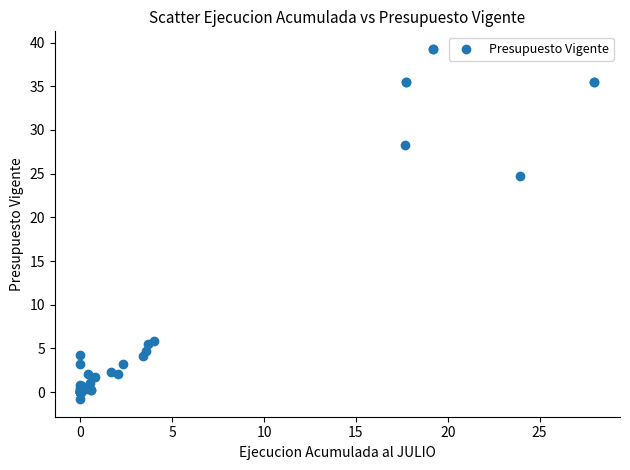

What Y value in the scatter plot is closest to 19?

24.7